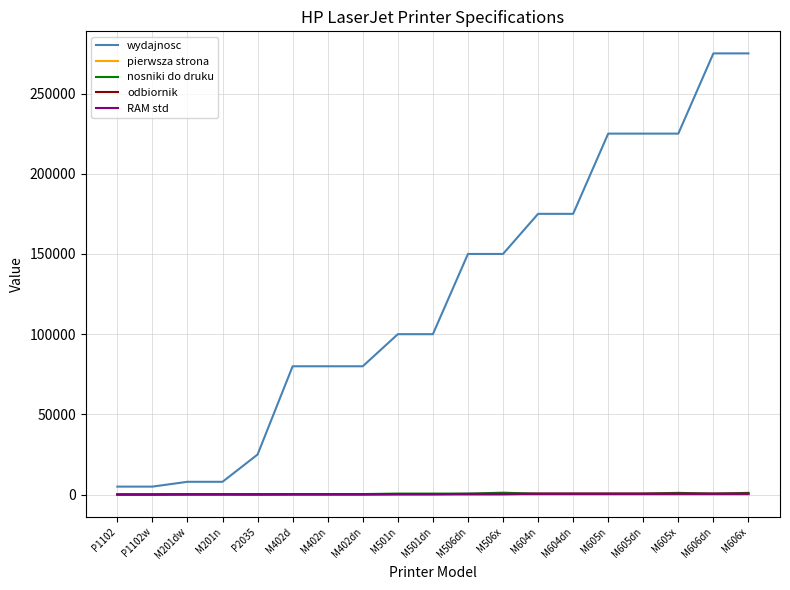

What is the greatest value displayed?

275000.0